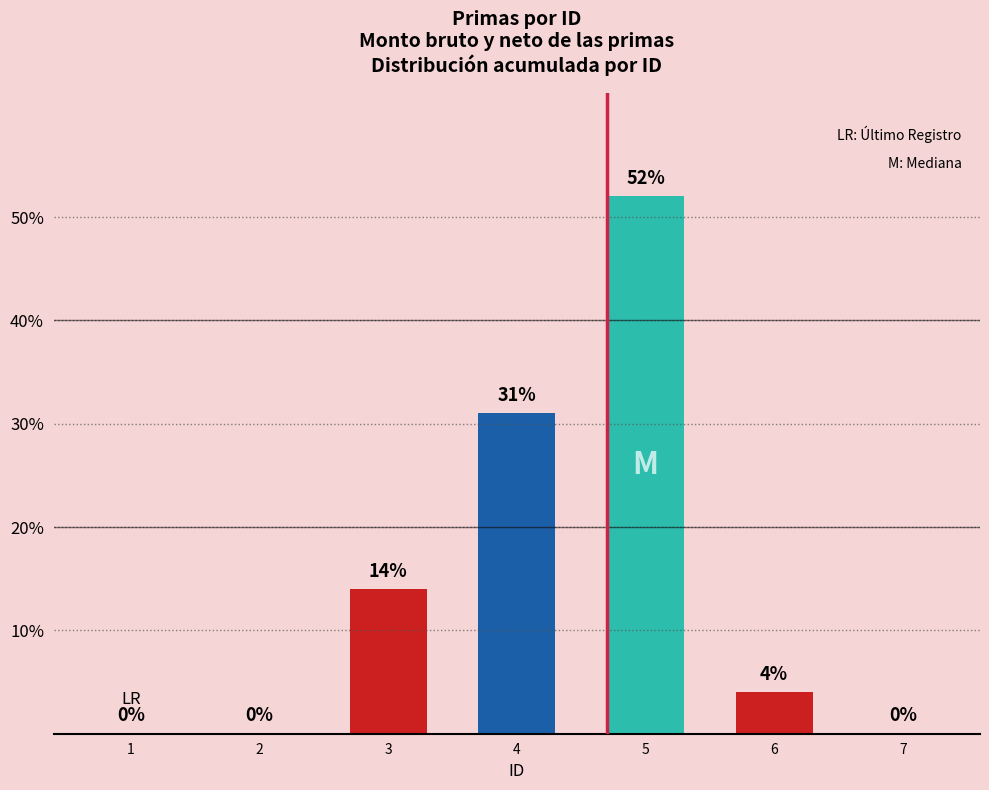

Reading right to left, what are all the values shown in this chart?

0	4	52	31	14	0	0